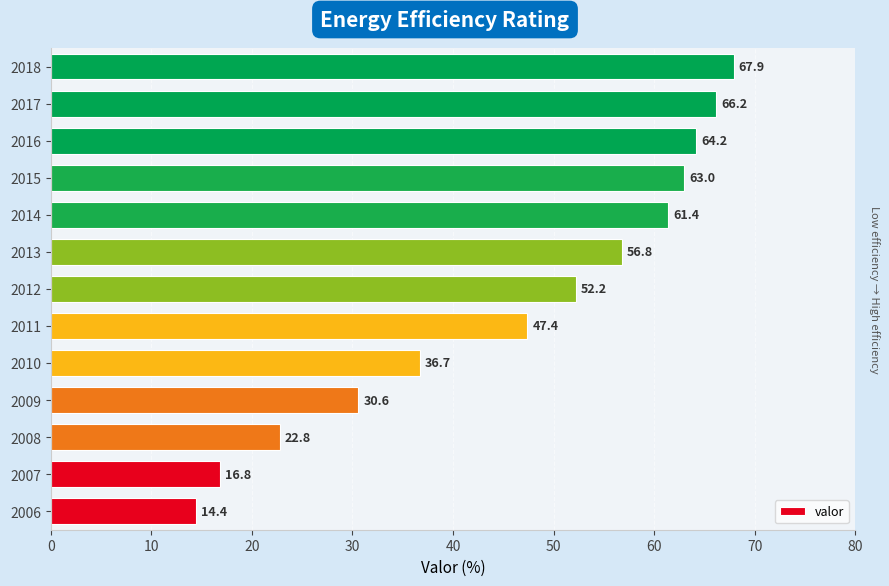

The value at 2008 is 22.8. True or false?

True